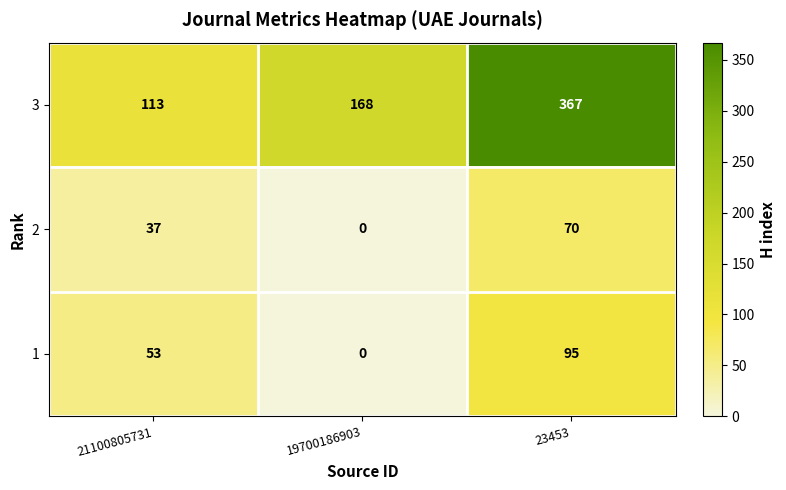

Reading left to right, extract all data points from this chart.

3: 113	168	367
2: 37	0	70
1: 53	0	95